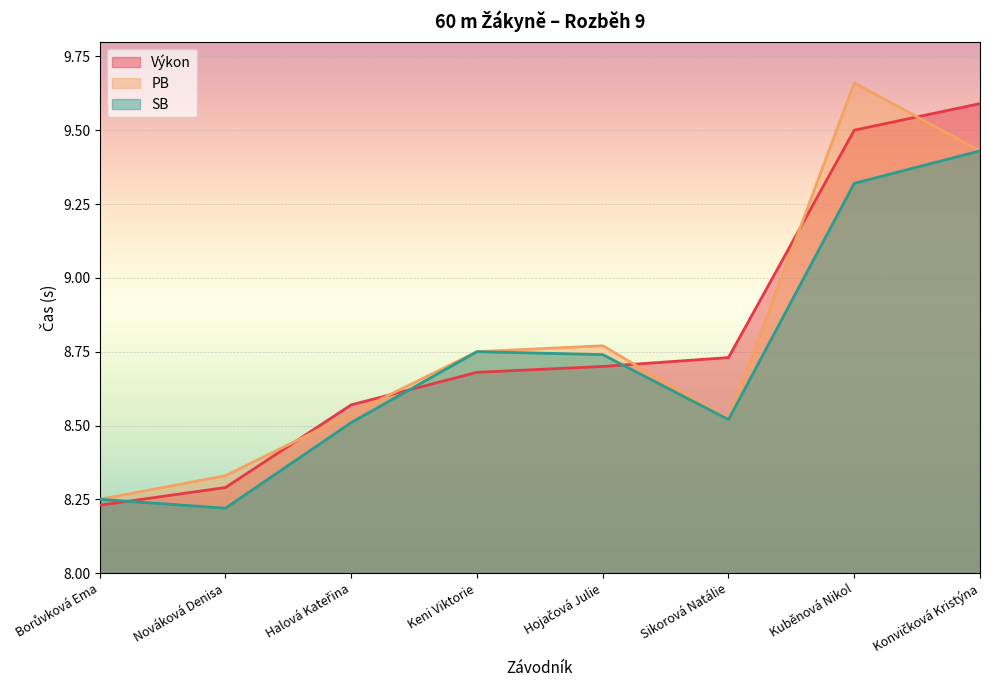

Reading left to right, what are all the values shown in this chart?

Výkon: Borůvková Ema=8.2	Nováková Denisa=8.3	Halová Kateřina=8.6	Keni Viktorie=8.7	Hojačová Julie=8.7	Sikorová Natálie=8.7	Kuběnová Nikol=9.5	Konvičková Kristýna=9.6
PB: Borůvková Ema=8.2	Nováková Denisa=8.3	Halová Kateřina=8.5	Keni Viktorie=8.8	Hojačová Julie=8.8	Sikorová Natálie=8.5	Kuběnová Nikol=9.7	Konvičková Kristýna=9.4
SB: Borůvková Ema=8.2	Nováková Denisa=8.2	Halová Kateřina=8.5	Keni Viktorie=8.8	Hojačová Julie=8.7	Sikorová Natálie=8.5	Kuběnová Nikol=9.3	Konvičková Kristýna=9.4